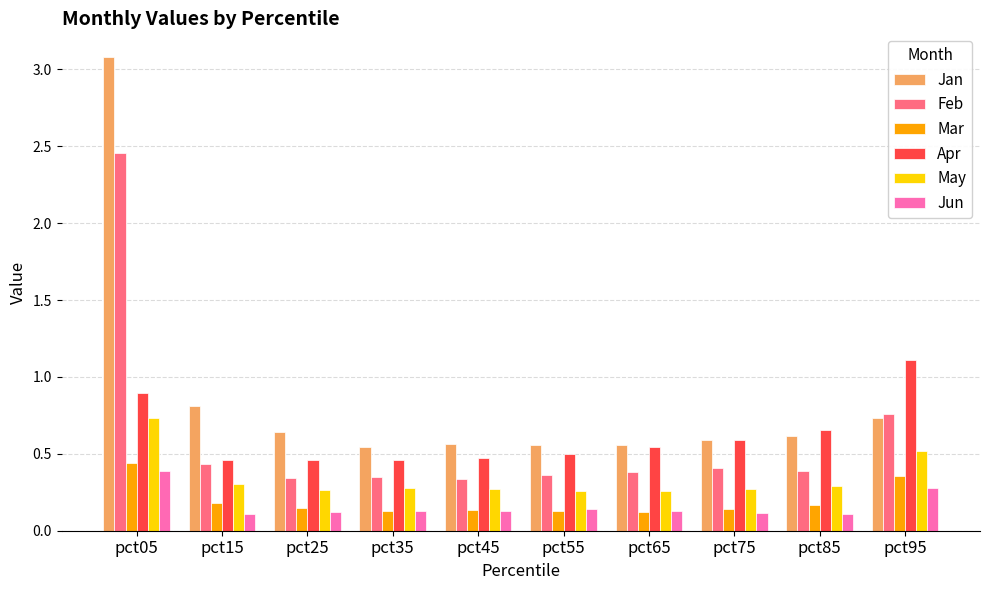

How many distinct data groups are displayed?

6